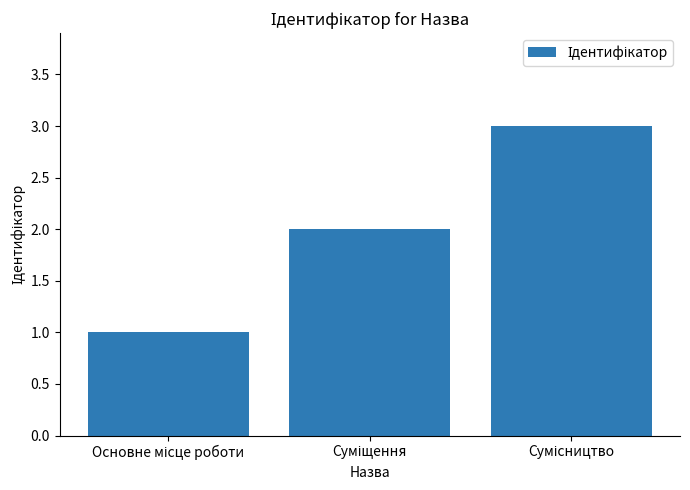

Reading left to right, what are all the values shown in this chart?

1	2	3